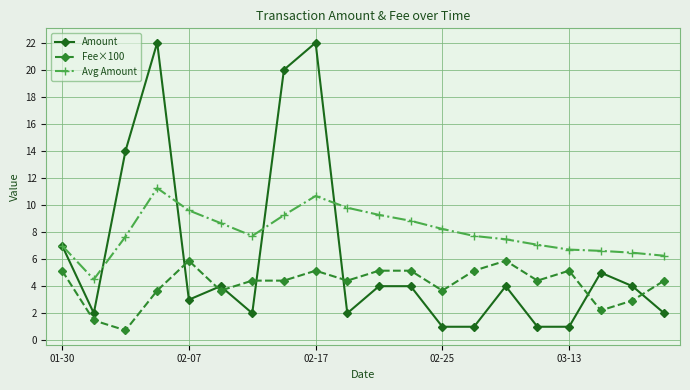

Which series has the largest range (max minus min)?

Amount